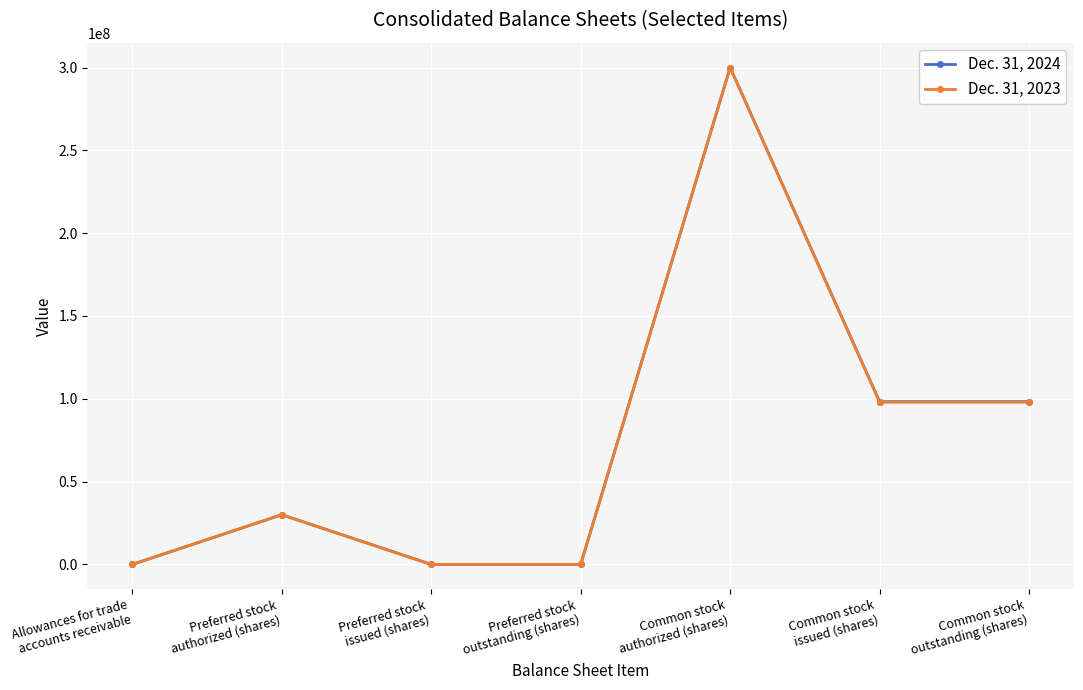

The Dec. 31, 2024 series shows 19182919 at Preferred stock
authorized (shares). True or false?

False